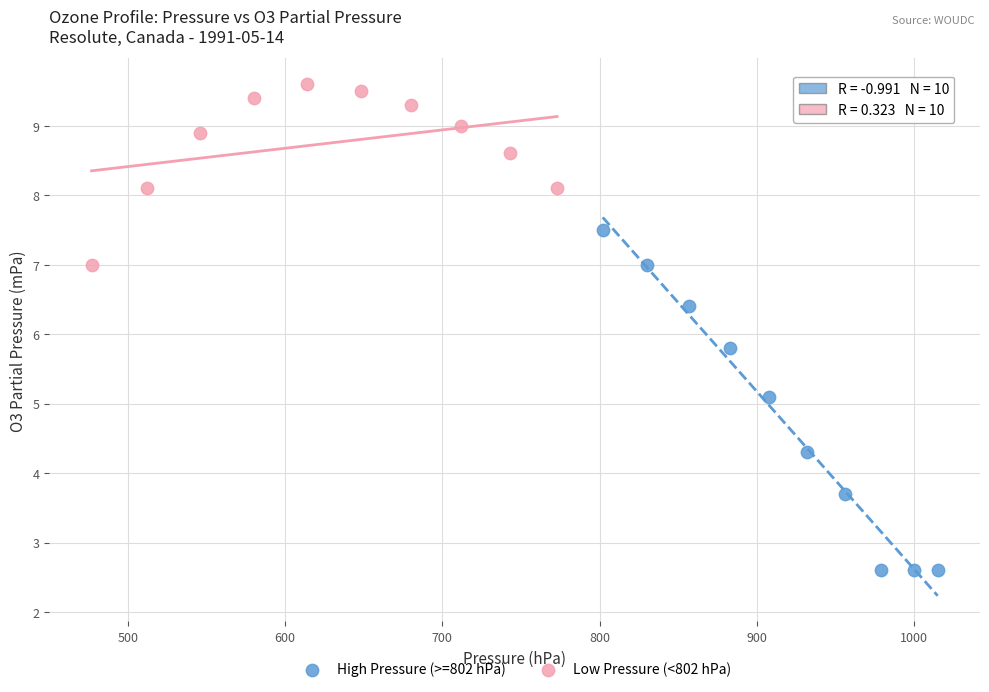

Which series reaches the maximum Y coordinate?

Low Pressure (<802 hPa)